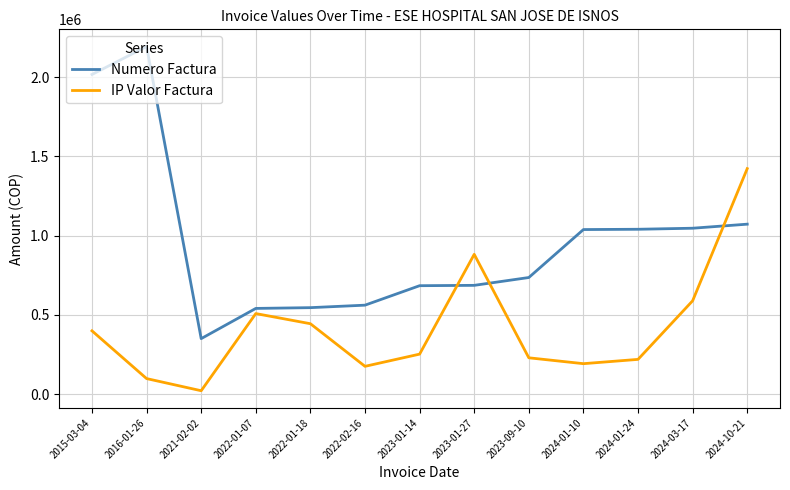

What is the sum of the IP Valor Factura values at 2023-09-10 and 2022-01-18?

674300